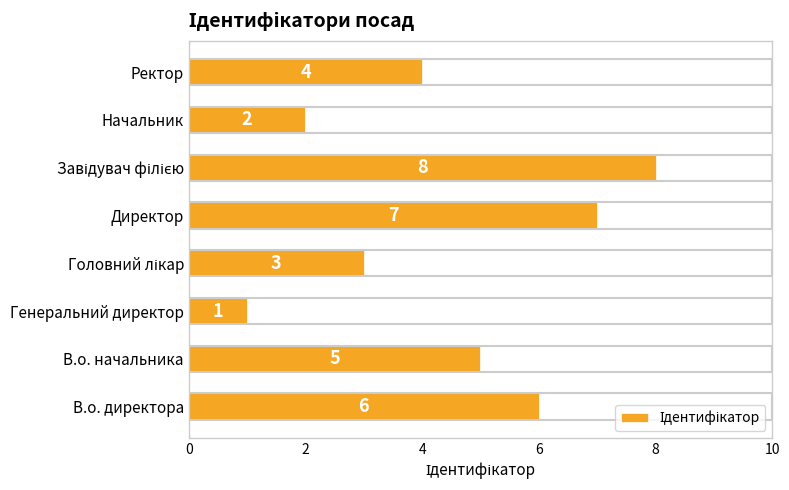

True or false: the data shows 10 at В.о. директора.

False